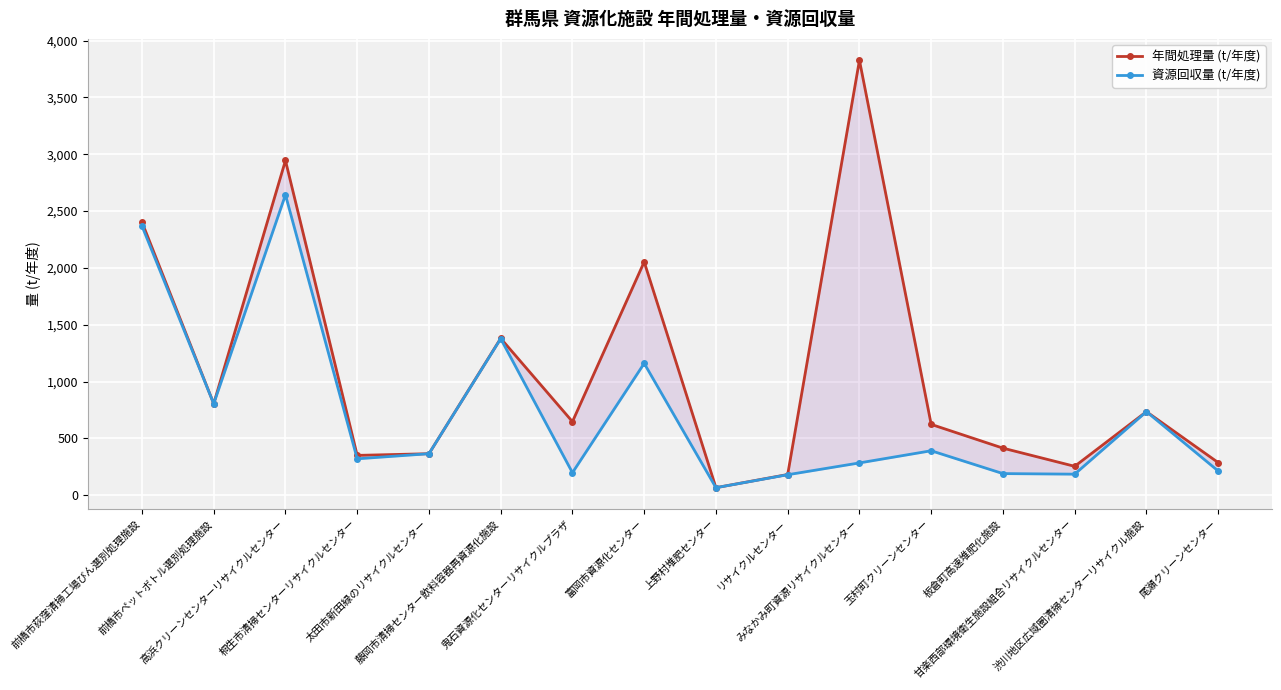

What is the difference between the second highest and minimum values in the 年間処理量 (t/年度) series?

2879.0